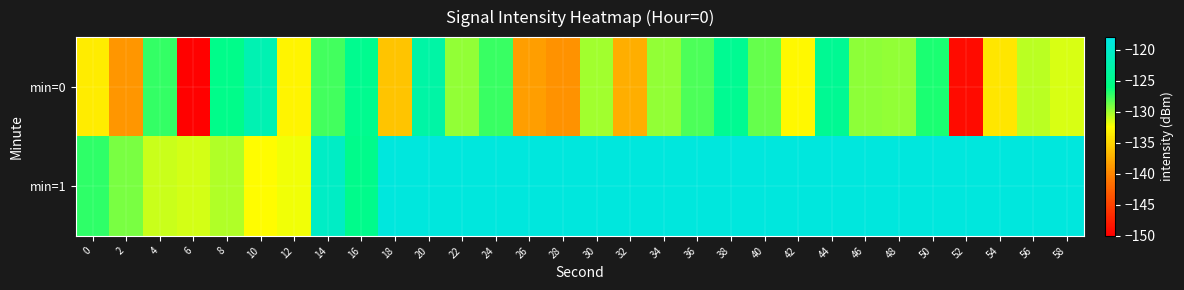

Which series has the largest total across all categories?

min=1